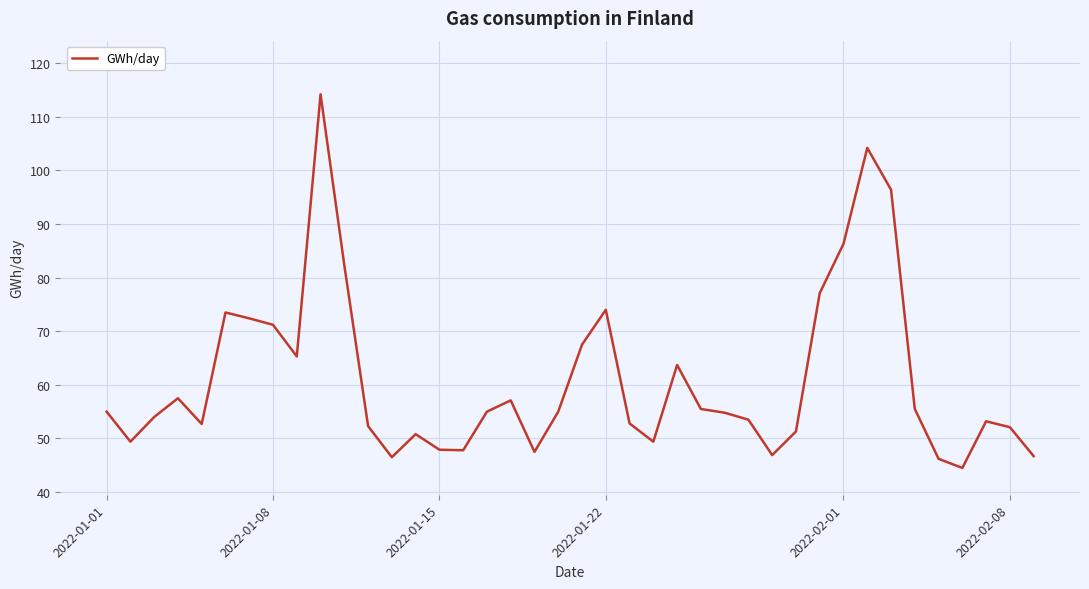

What is the average value?

61.0